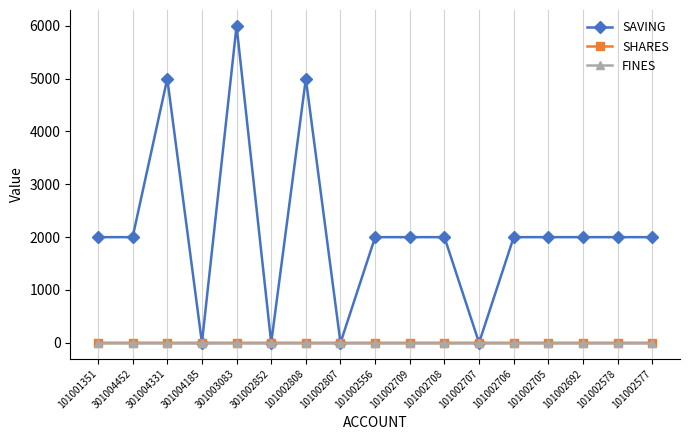

At which category is the sum across all series the highest?

301003083